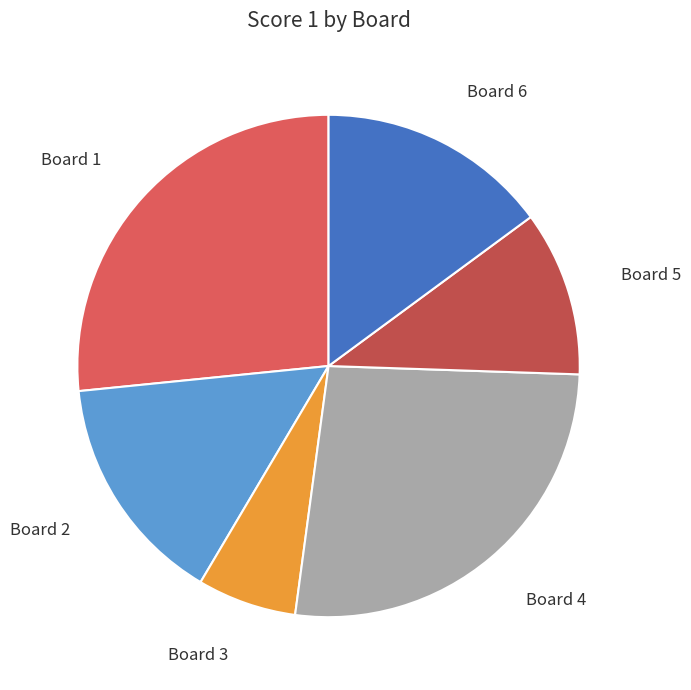

How many segments does this pie chart have?

6